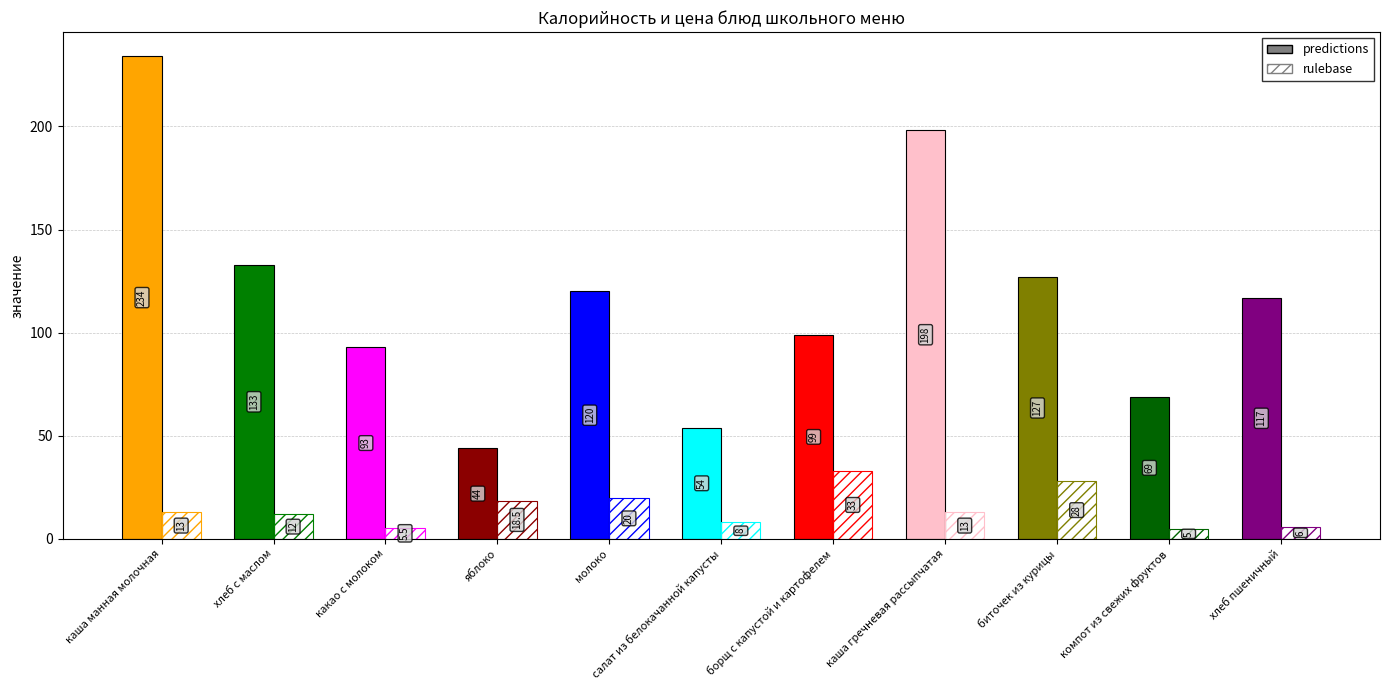

Read the predictions value at молоко.

120.0